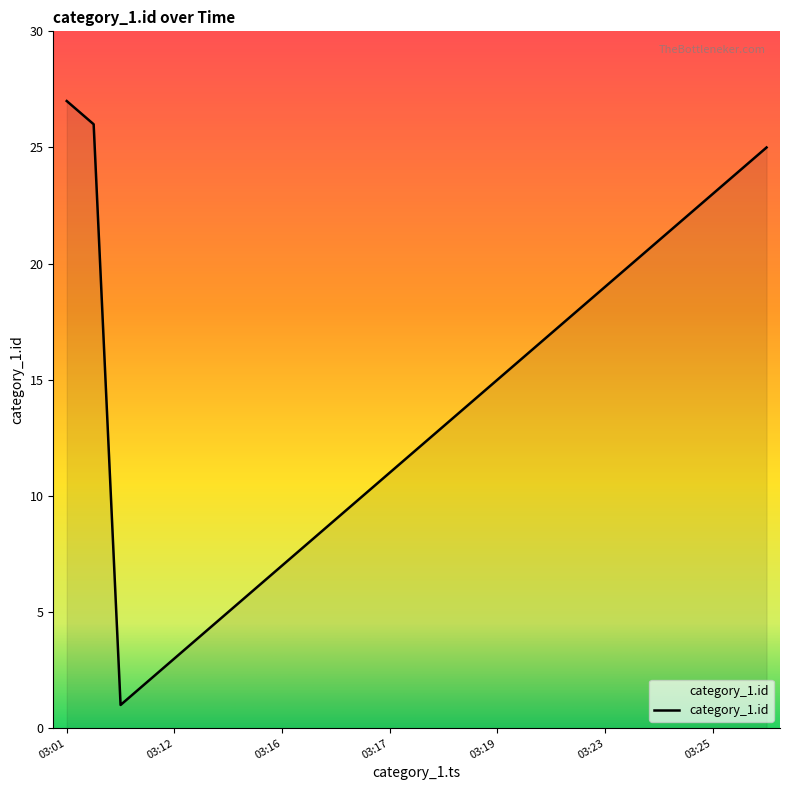

What is the maximum value shown in the chart?

27